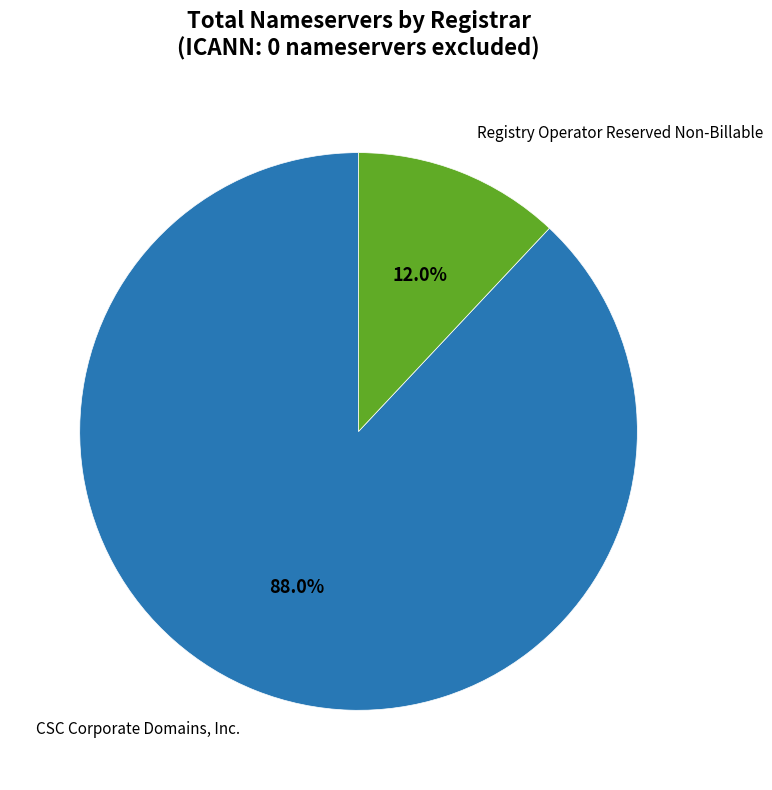

Does any single category account for the majority?

Yes